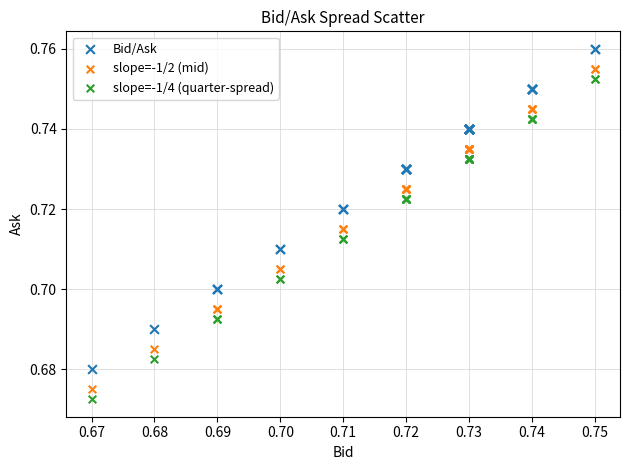

Which series contains the highest Y value?

Bid/Ask